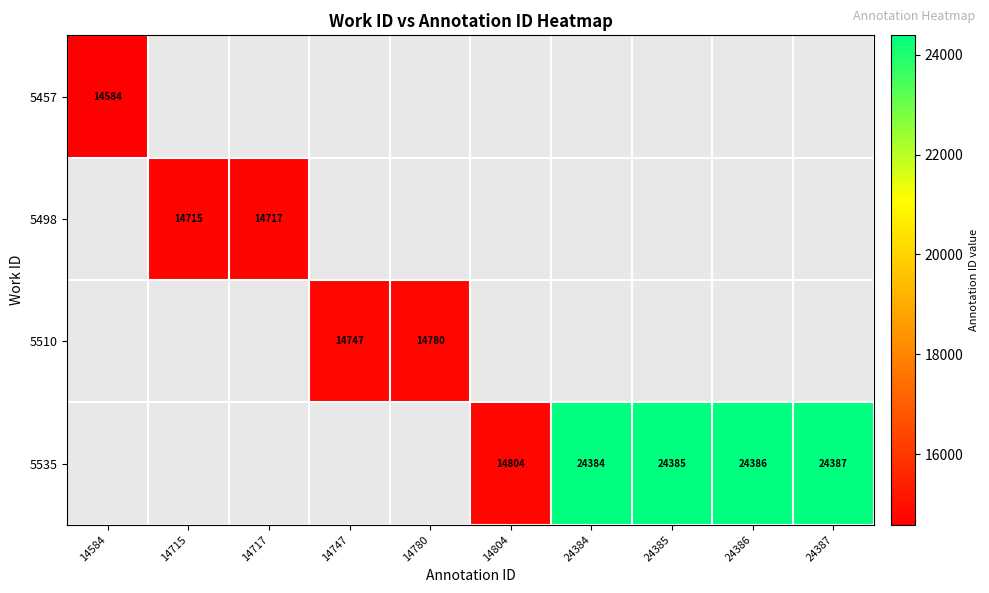

At how many categories does at least one series exceed 24148?

4